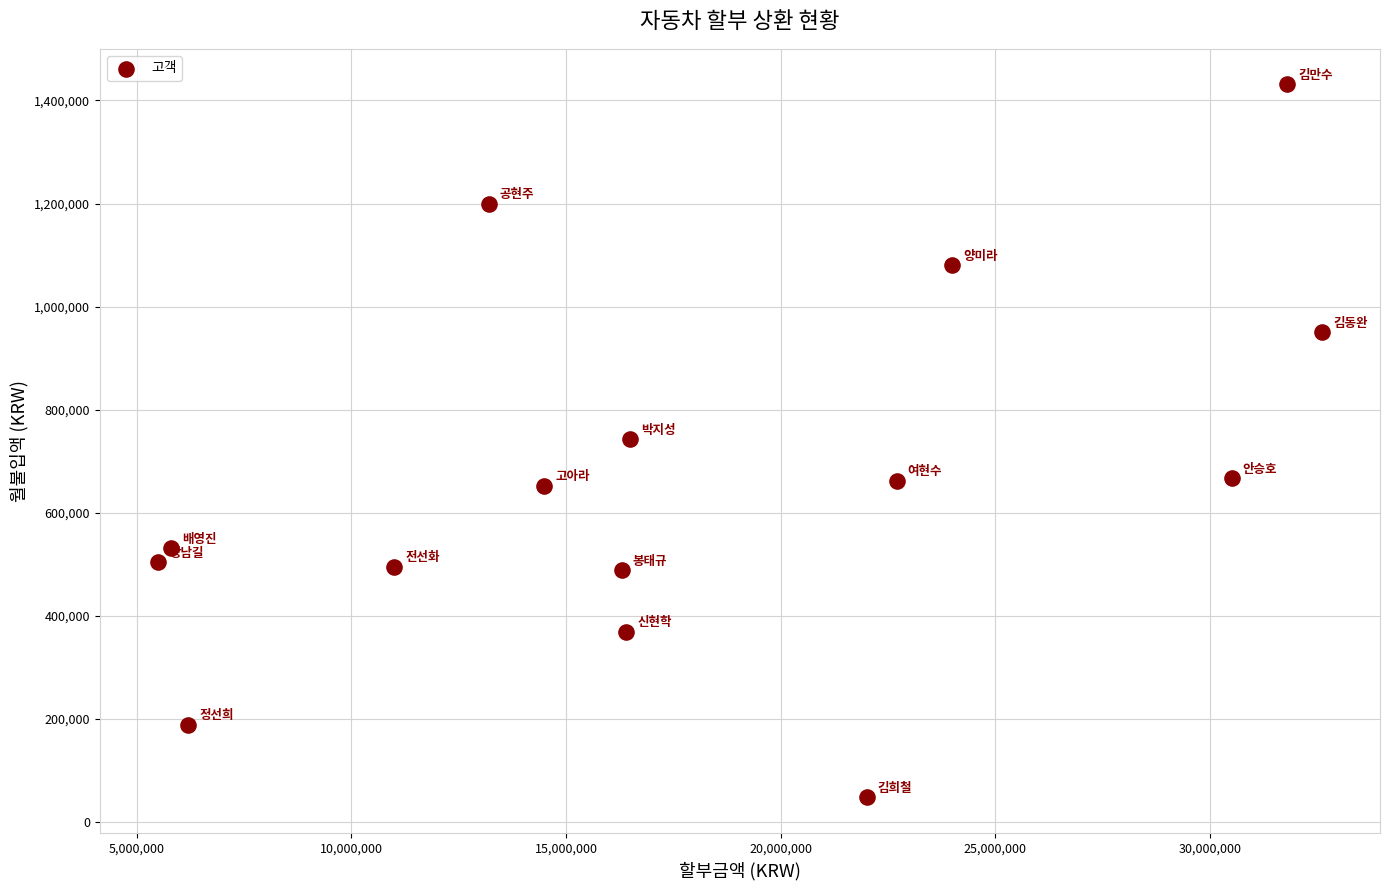

What is the range of Y values (max minus min)?

1383000